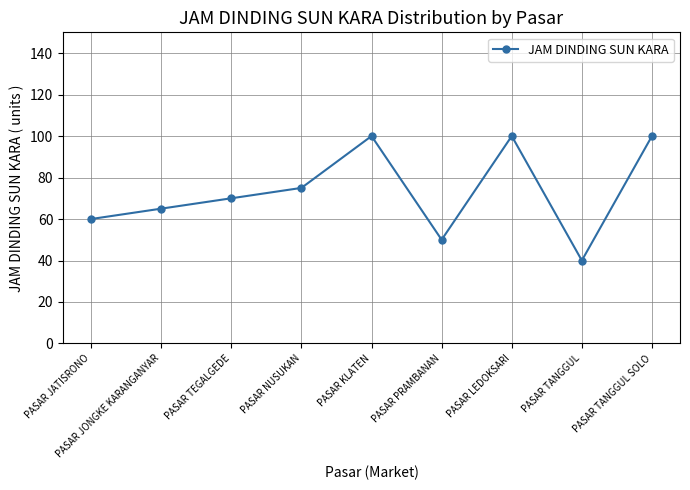

What is the ratio of the value at PASAR TEGALGEDE to the value at PASAR TANGGUL SOLO?

0.7